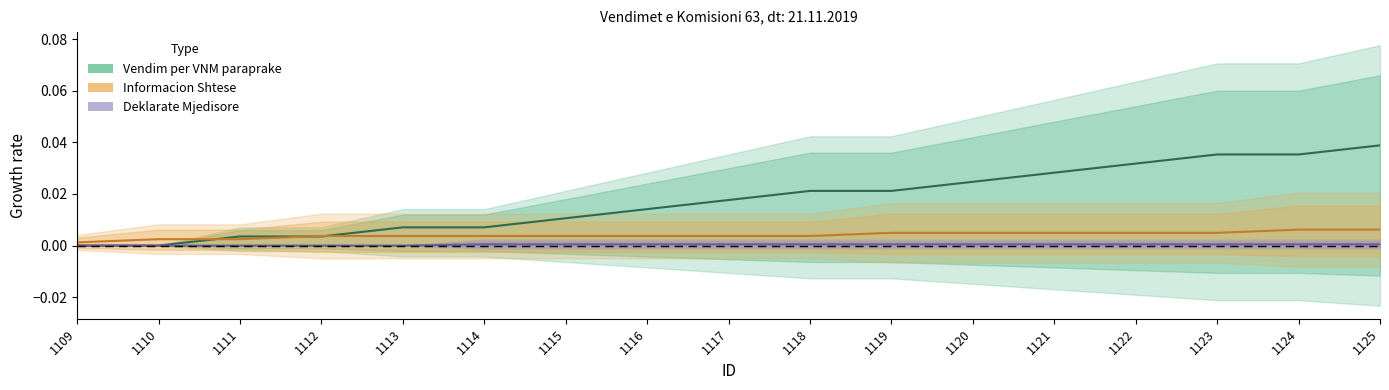

What is the sum of all Informacion Shtese values?

0.1